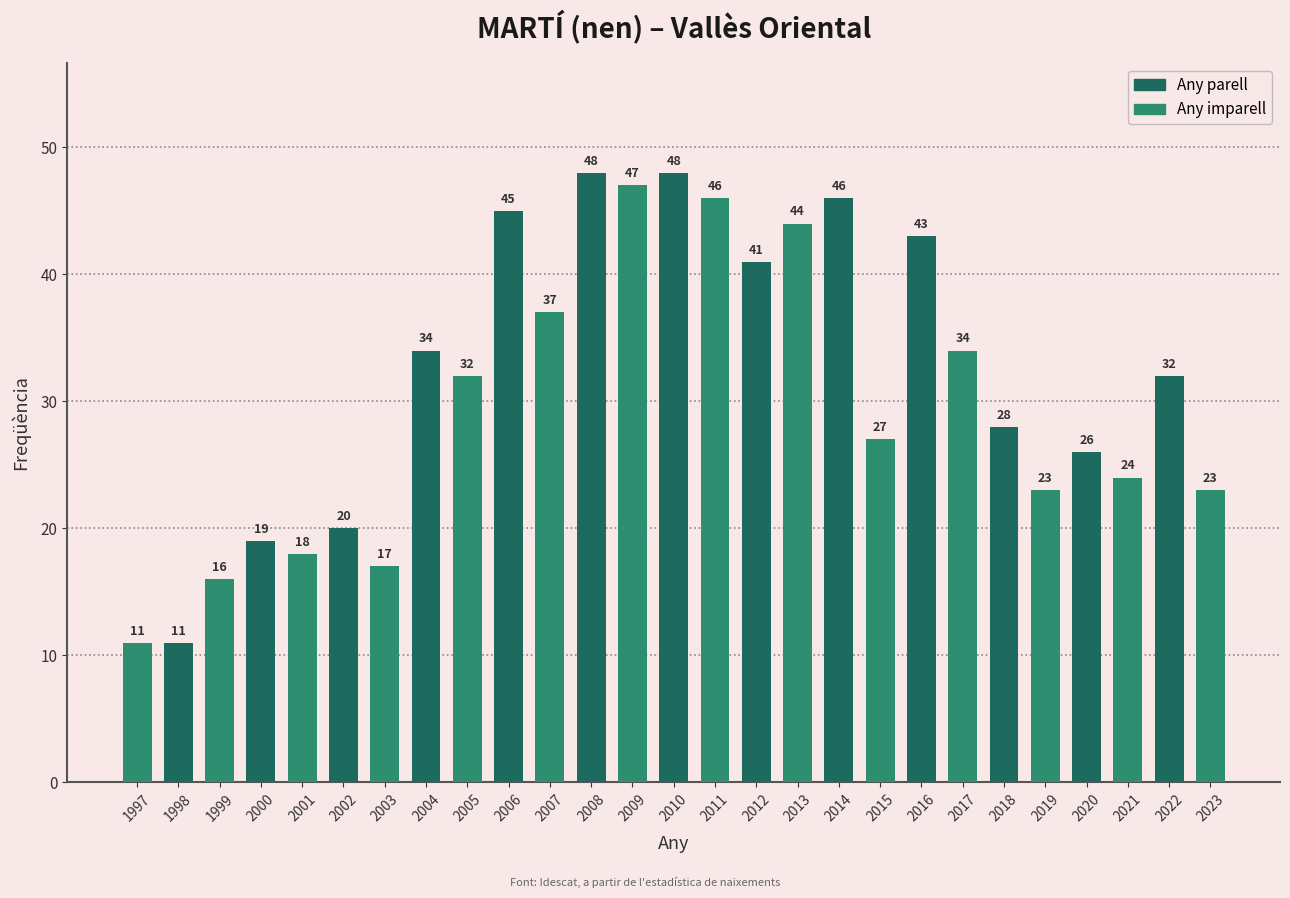

What is the difference between the values at 1998 and 2003?

6